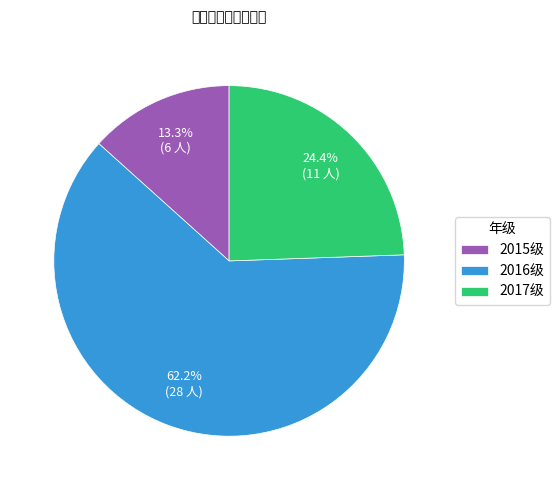

To the nearest percent, what is the difference between the largest and smallest slice percentages?

49%